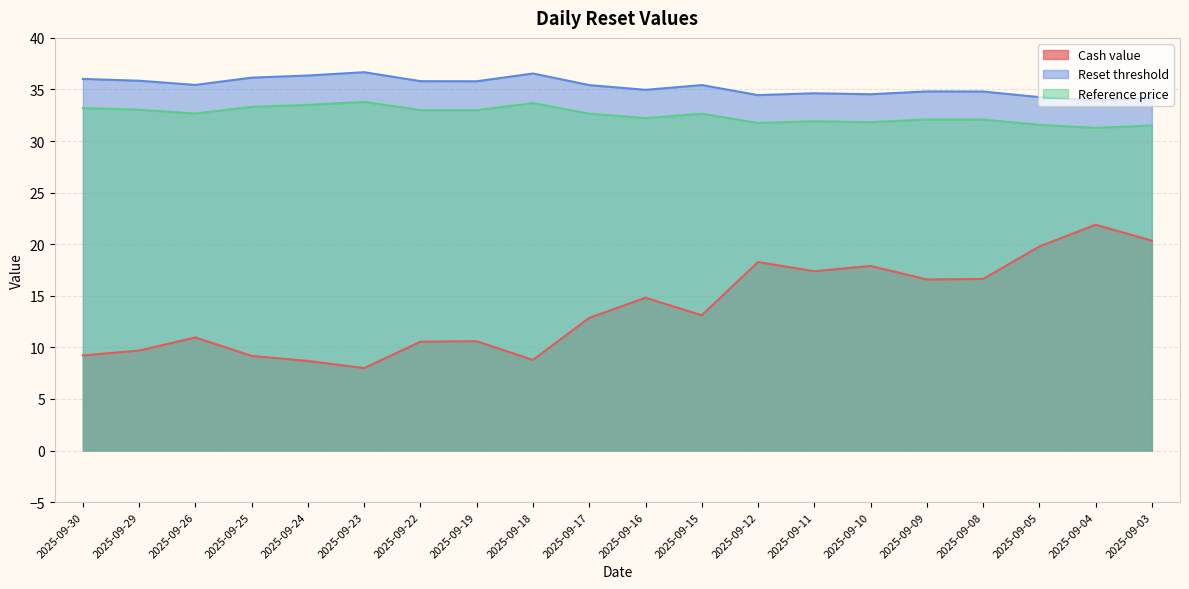

The Cash value series shows 10.6 at 2025-09-19. True or false?

True